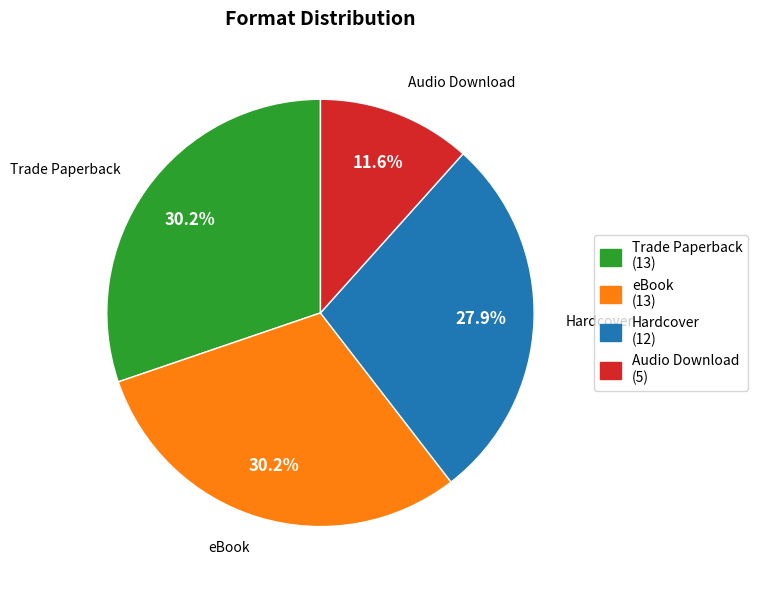

How many slices are in this pie chart?

4